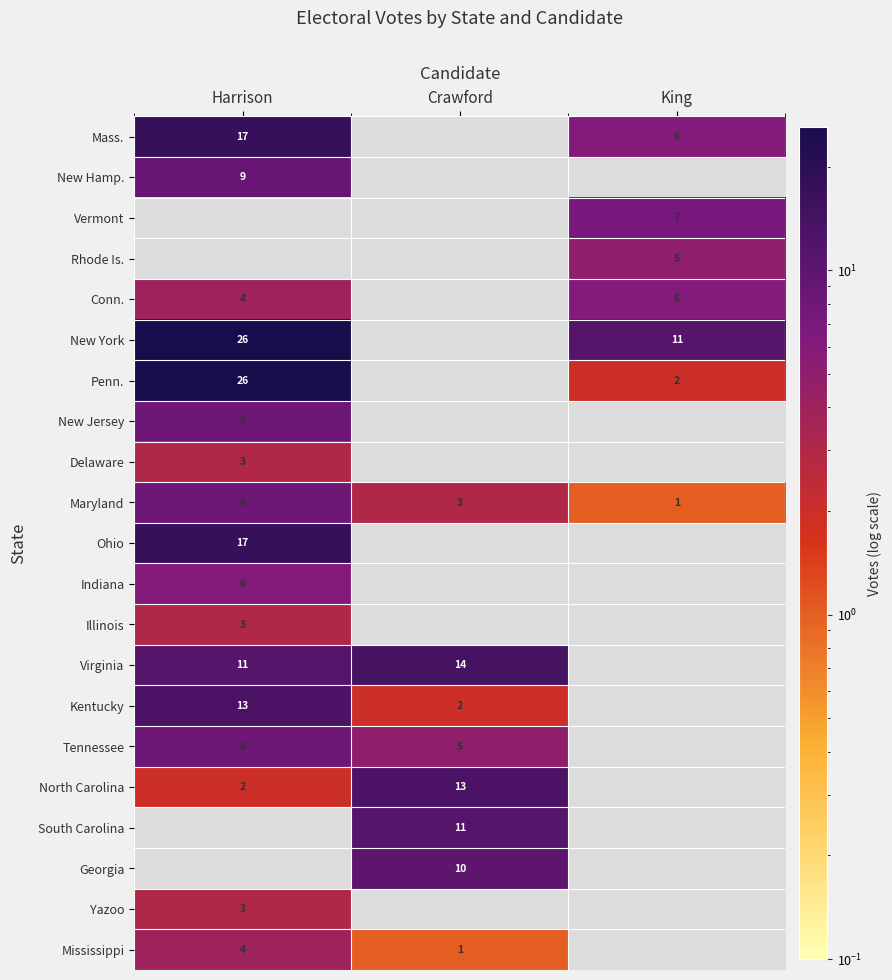

What is the spread (max minus min) of values at King?

10.0